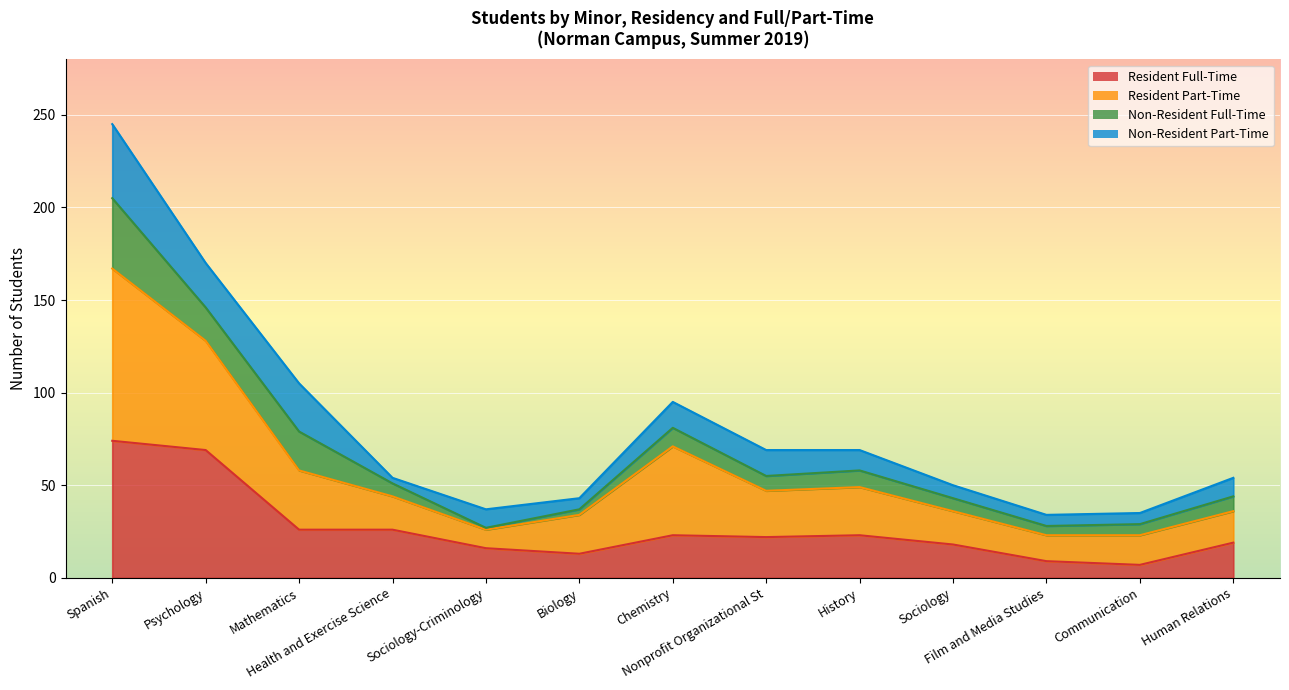

What is the label of the 11th point from the right?

Mathematics